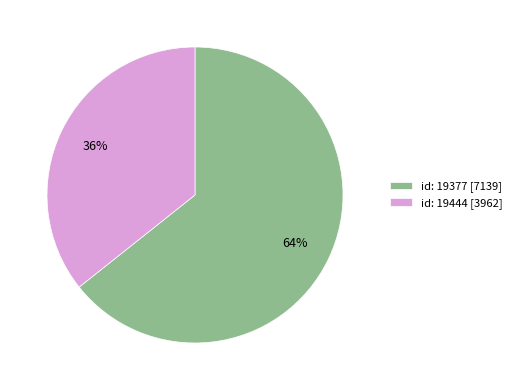

Between id: 19377 [7139] and id: 19444 [3962], which is larger?

id: 19377 [7139]